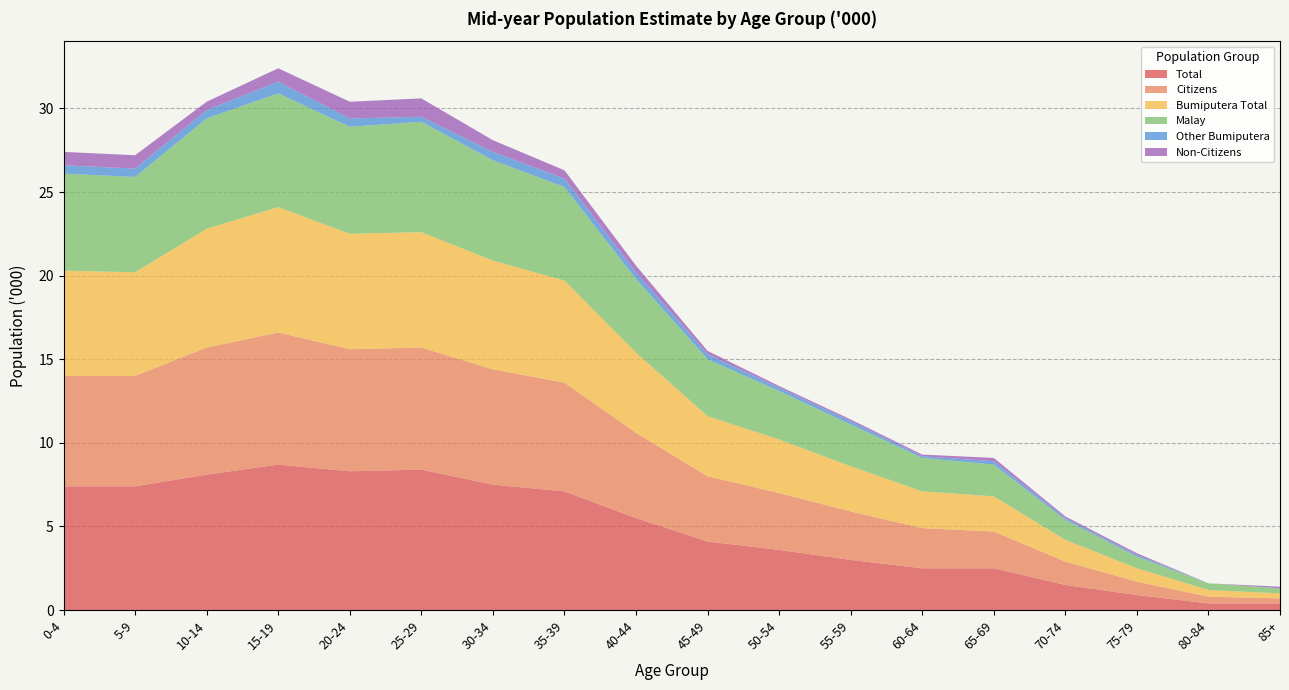

Reading right to left, what are all the values shown in this chart?

Total: 0.4	0.4	0.9	1.5	2.5	2.5	3.0	3.6	4.1	5.5	7.1	7.5	8.4	8.3	8.7	8.1	7.4	7.4
Citizens: 0.3	0.4	0.8	1.4	2.2	2.4	2.9	3.4	3.9	5.1	6.5	6.9	7.3	7.3	7.9	7.6	6.6	6.6
Bumiputera Total: 0.3	0.4	0.8	1.3	2.1	2.2	2.7	3.2	3.6	4.8	6.1	6.5	6.9	6.9	7.5	7.1	6.2	6.3
Malay: 0.3	0.4	0.7	1.2	1.9	2.0	2.5	2.9	3.4	4.4	5.6	6.0	6.6	6.4	6.8	6.6	5.7	5.8
Other Bumiputera: 0.0	0.0	0.1	0.1	0.2	0.1	0.2	0.2	0.3	0.4	0.5	0.5	0.3	0.5	0.7	0.5	0.5	0.5
Non-Citizens: 0.1	0.0	0.1	0.1	0.2	0.1	0.1	0.1	0.2	0.4	0.5	0.7	1.1	1.0	0.8	0.5	0.8	0.8